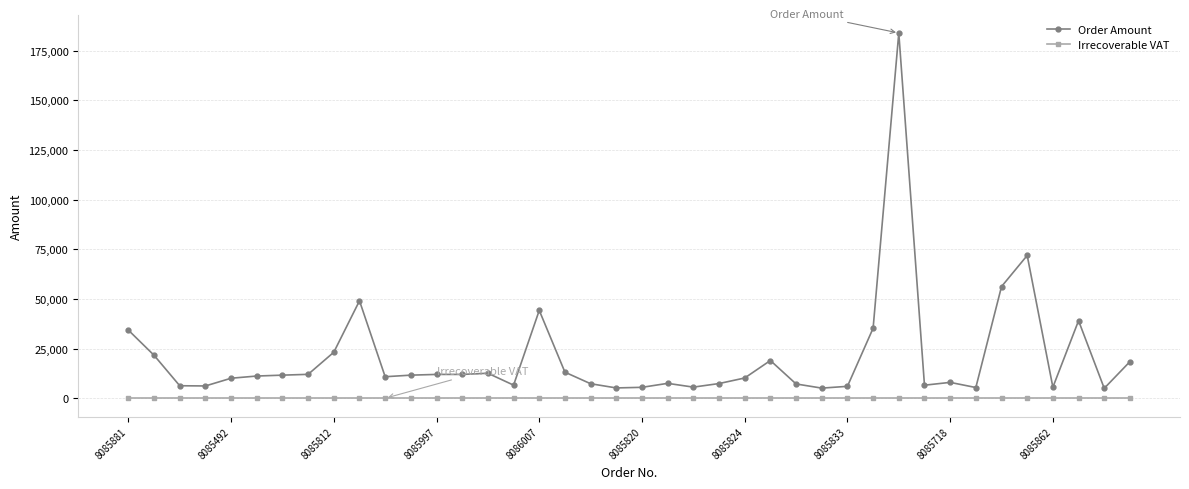

True or false: Irrecoverable VAT and Order Amount cross at least once.

False